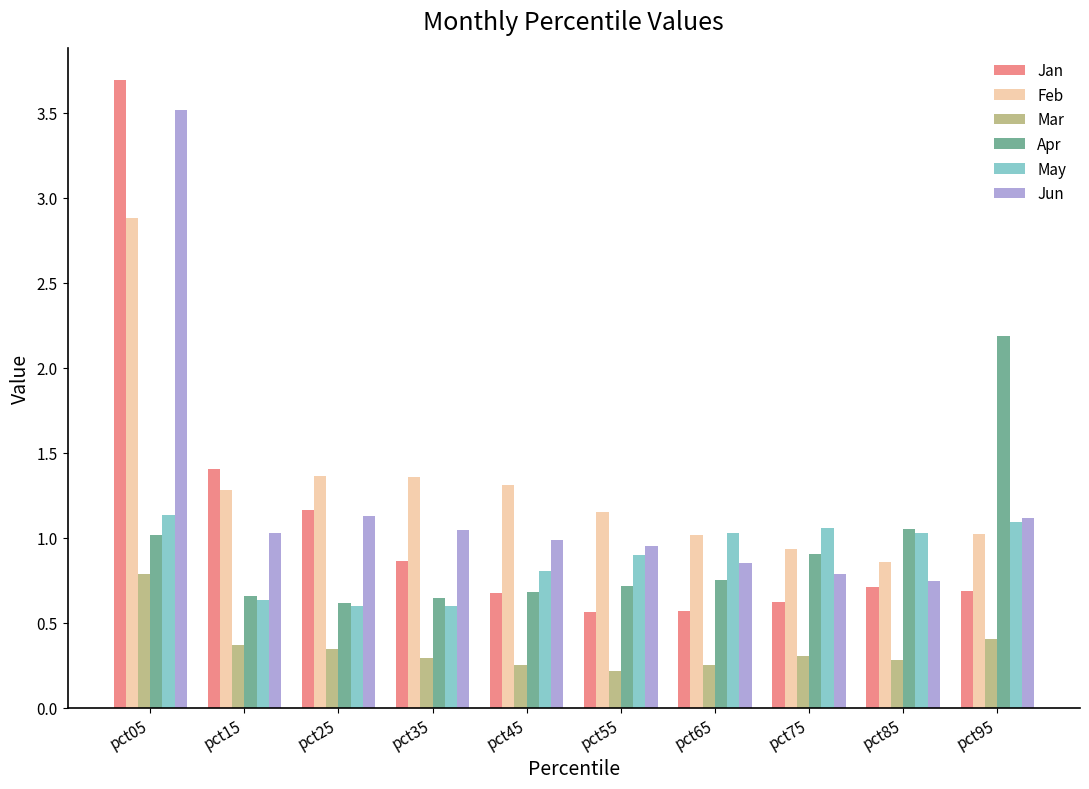

Which label corresponds to the smallest value in the chart?

pct55